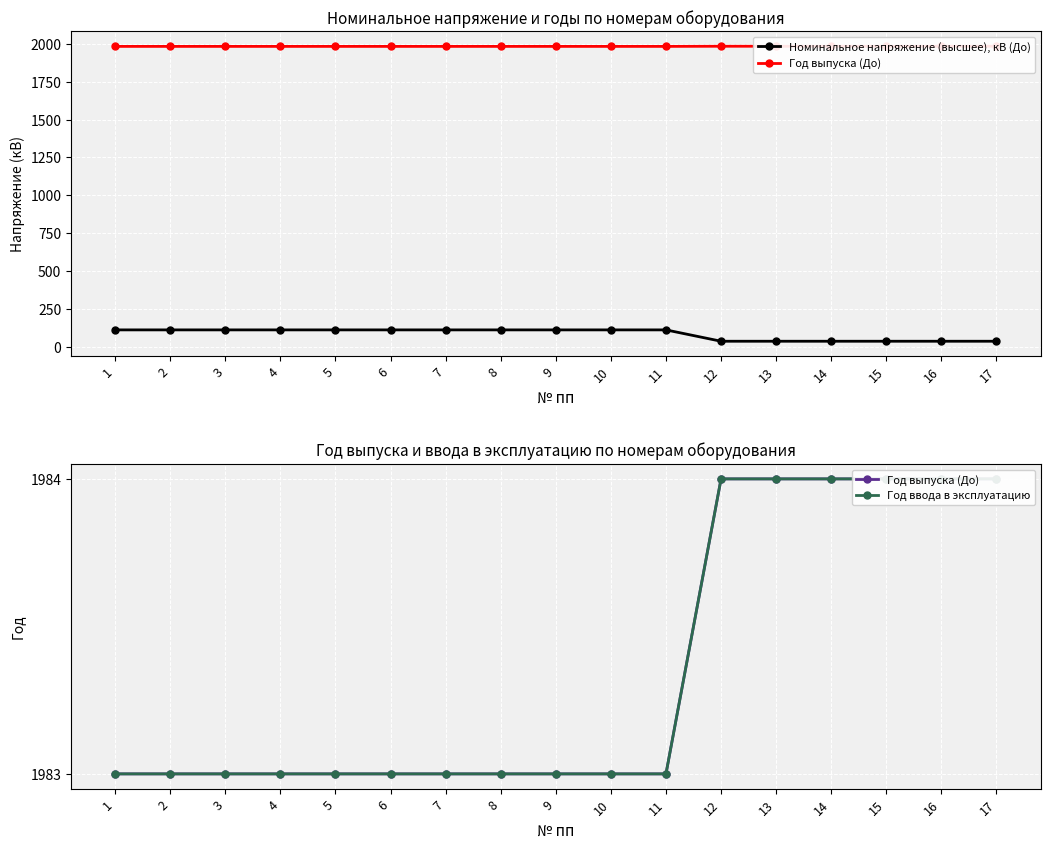

Between 8 and 16, which series saw the biggest shift?

Номинальное напряжение (высшее), кВ (До)